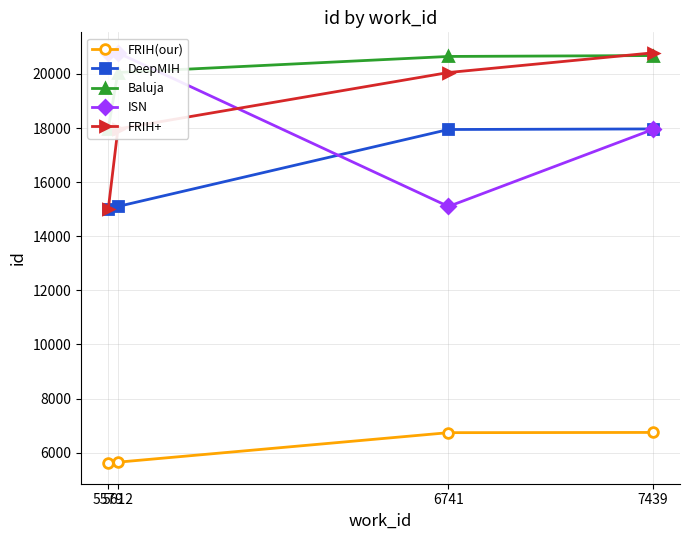

Reading left to right, list all the values displayed in this chart.

FRIH(our): 5612	5650	6741	6749
DeepMIH: 14997	15101	17946	17967
Baluja: 17978	20052	20646	20679
ISN: 20766	20779	15101	17946
FRIH+: 14997	17967	20052	20779